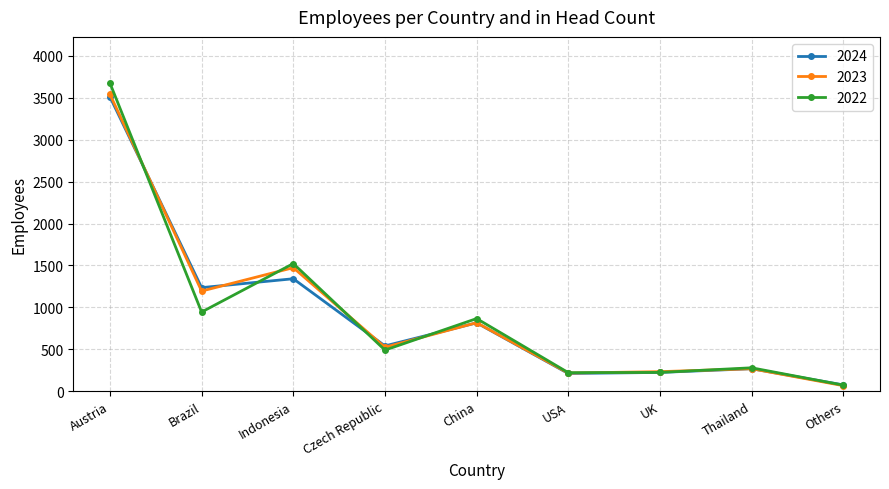

Which label corresponds to the smallest value in the chart?

Others